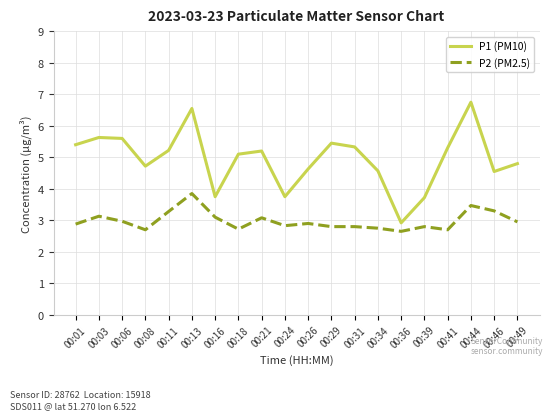

At how many categories does at least one series exceed 5?

11